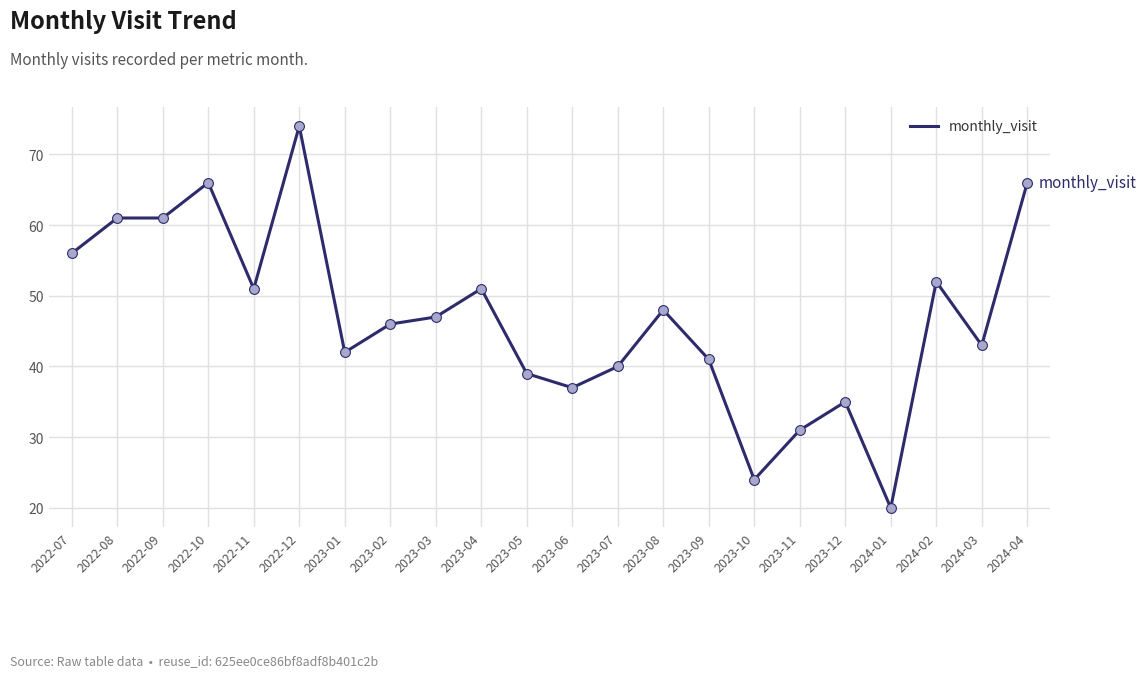

What is the change in value from 2023-03 to 2023-11?

-16